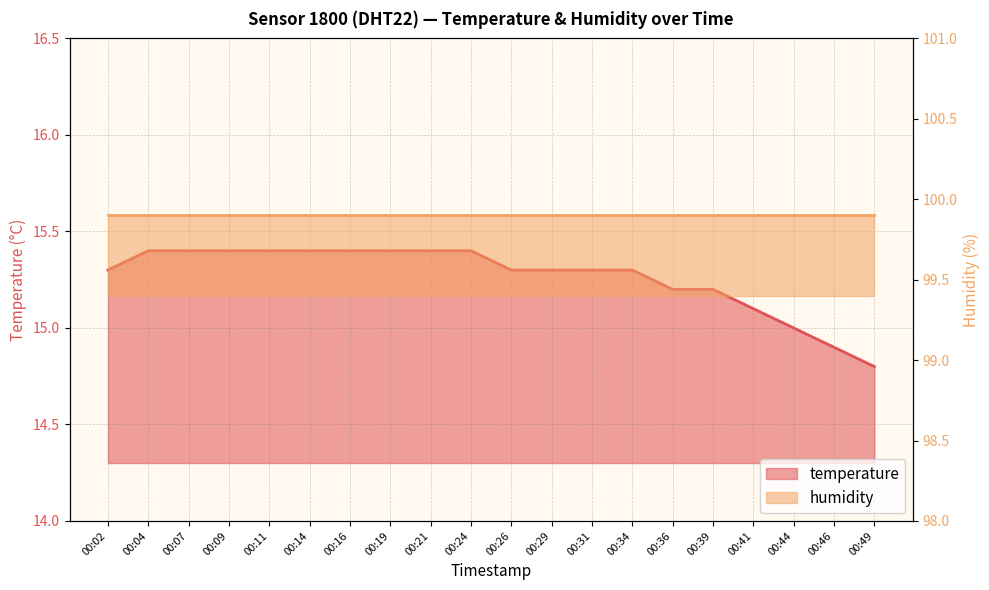

What is the maximum value shown in the chart?

15.4